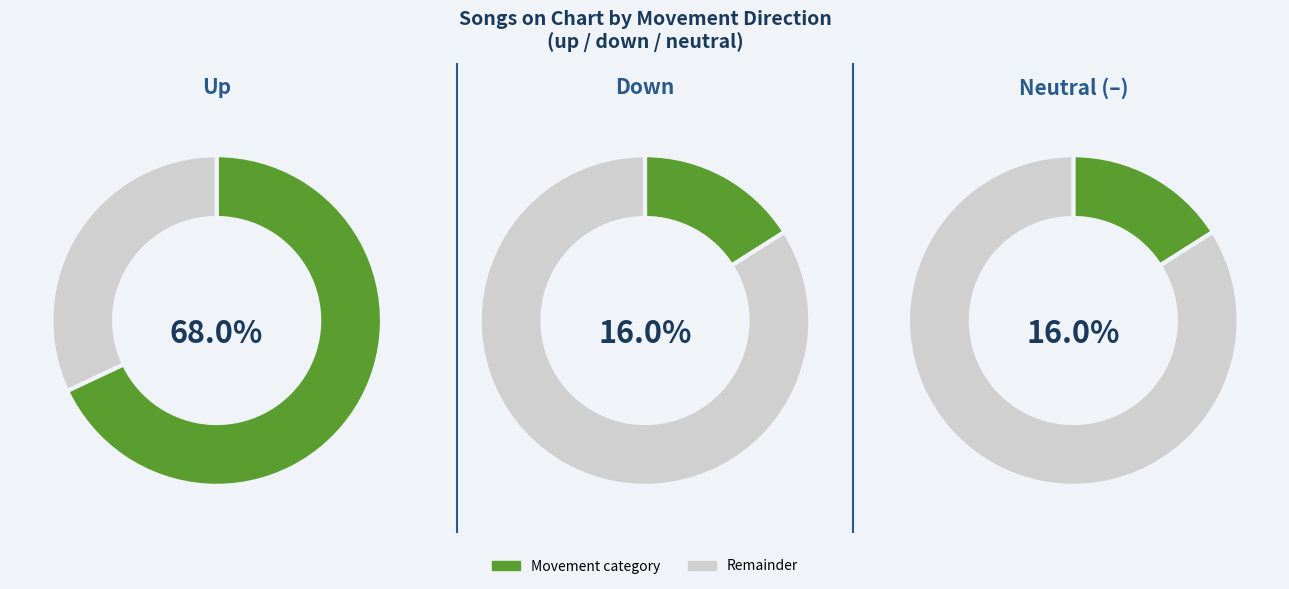

Is it true that up is 56% of the pie?

False